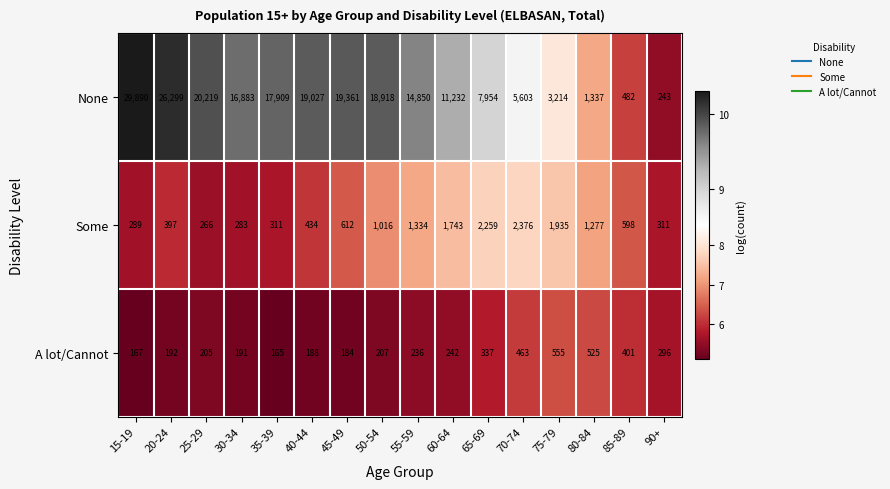

What is the average value of the Some series?

965